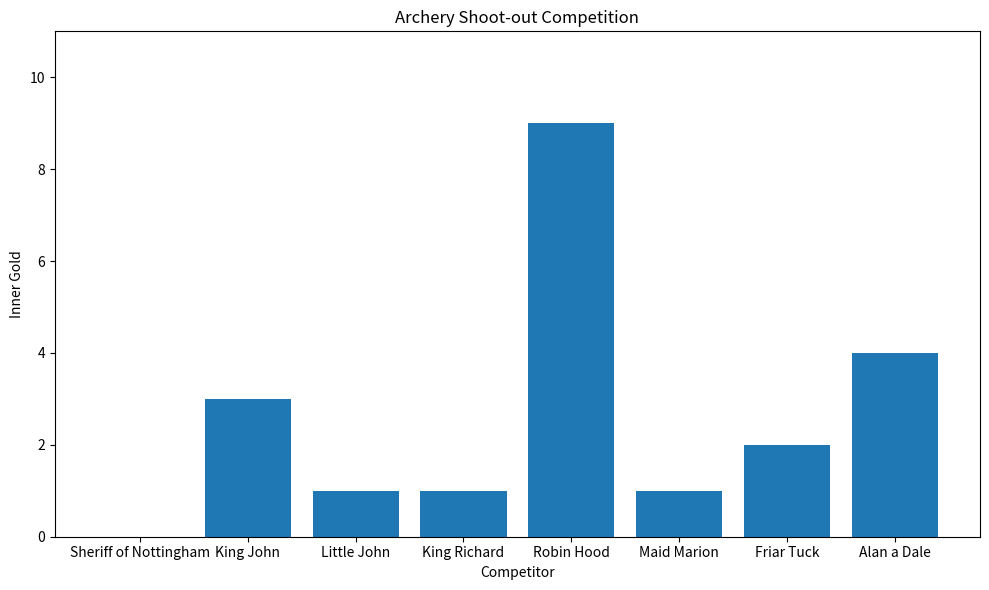

What is the sum of the values at Maid Marion and Friar Tuck?

3